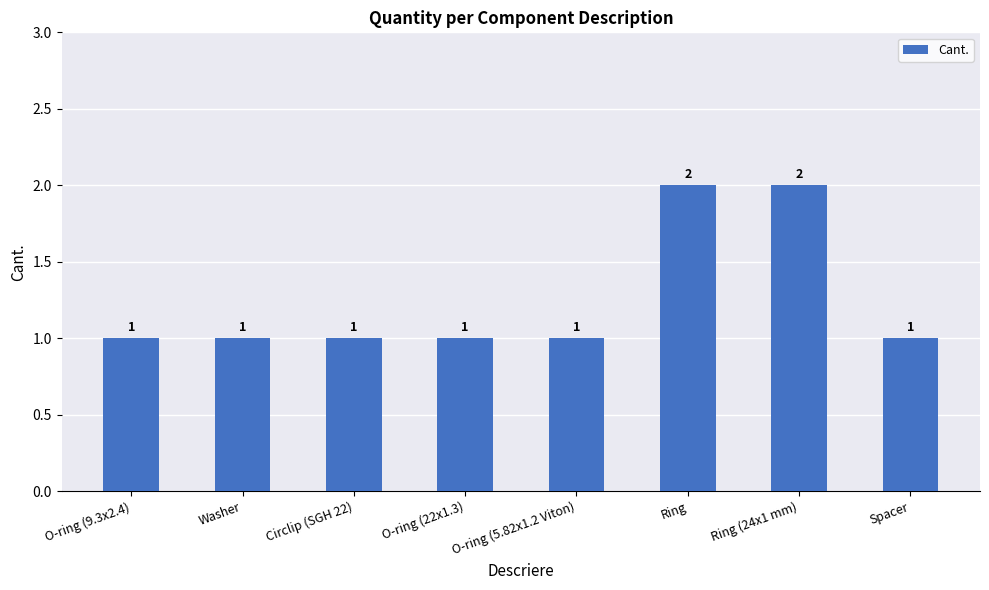

Count the values in the range 1 to 2.

8